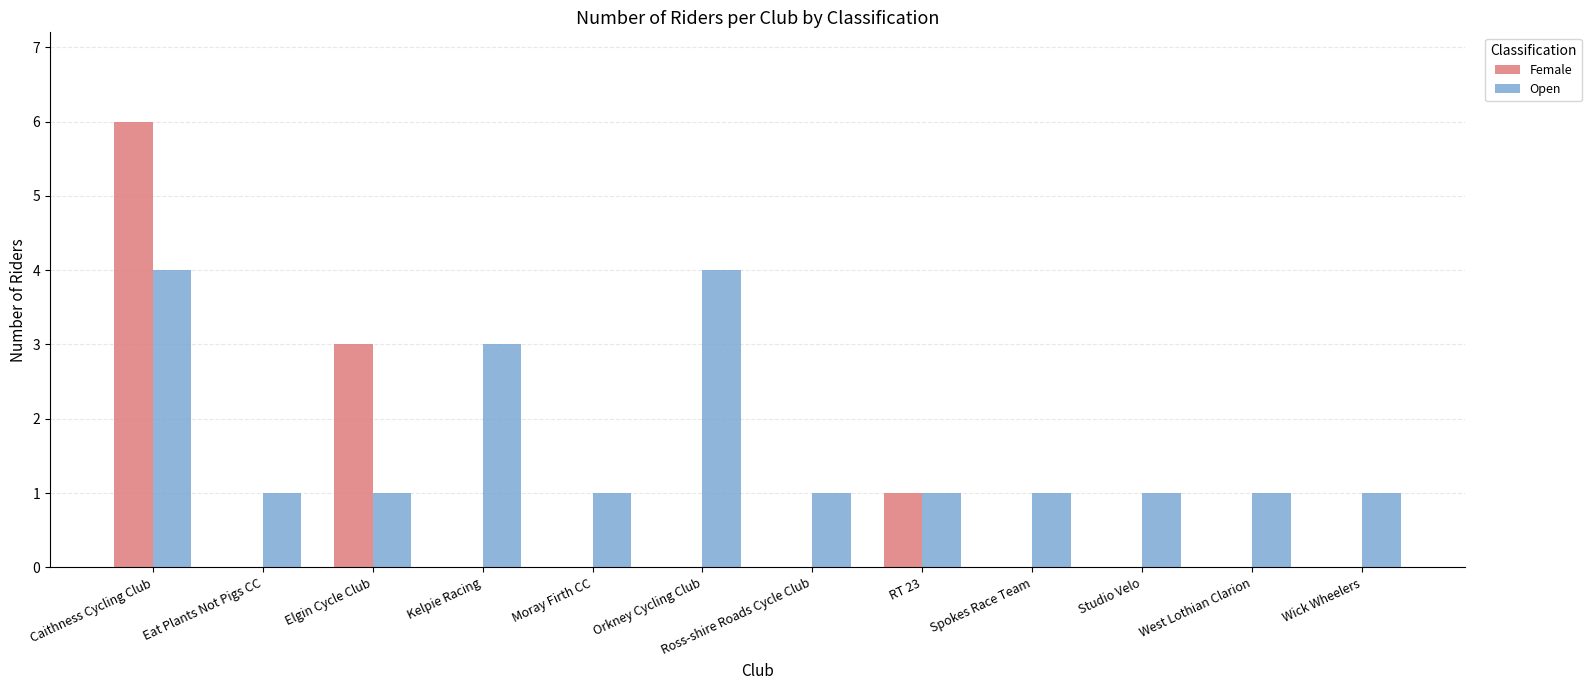

The value of Open at Moray Firth CC is 1. True or false?

True